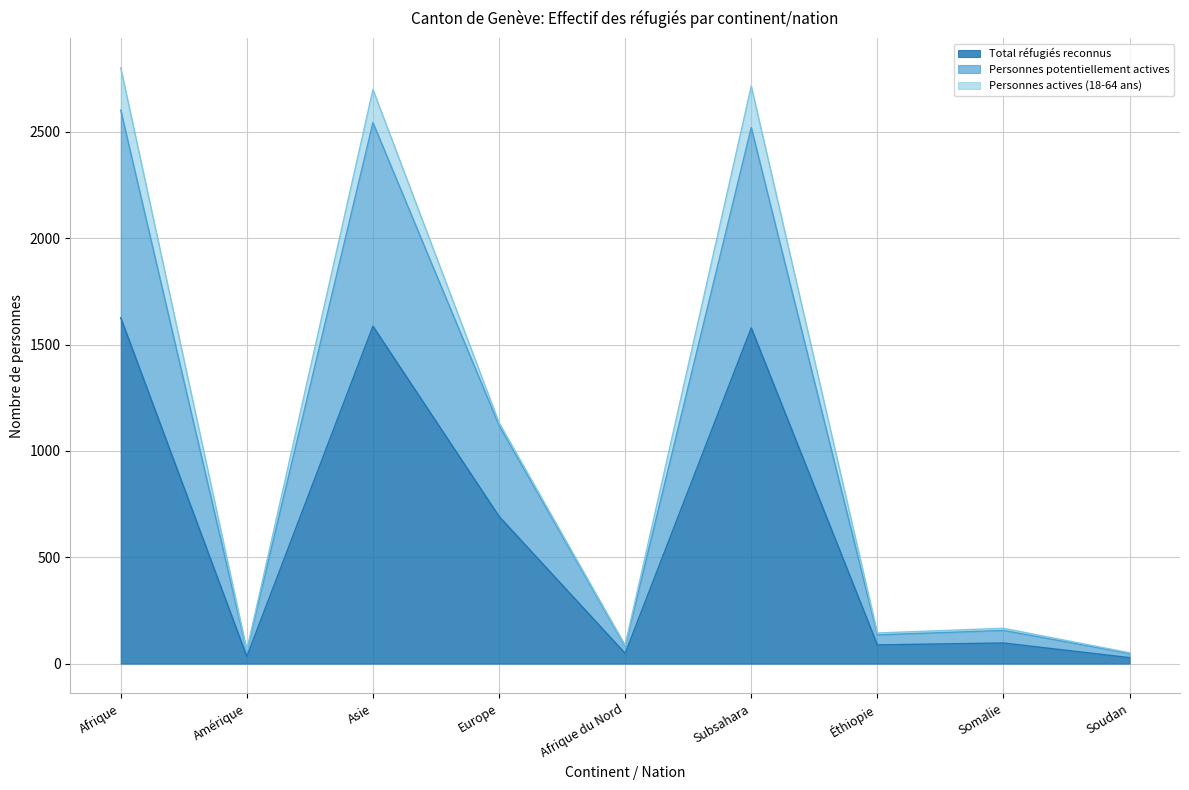

How many data points in Personnes potentiellement actives are above 156?

4